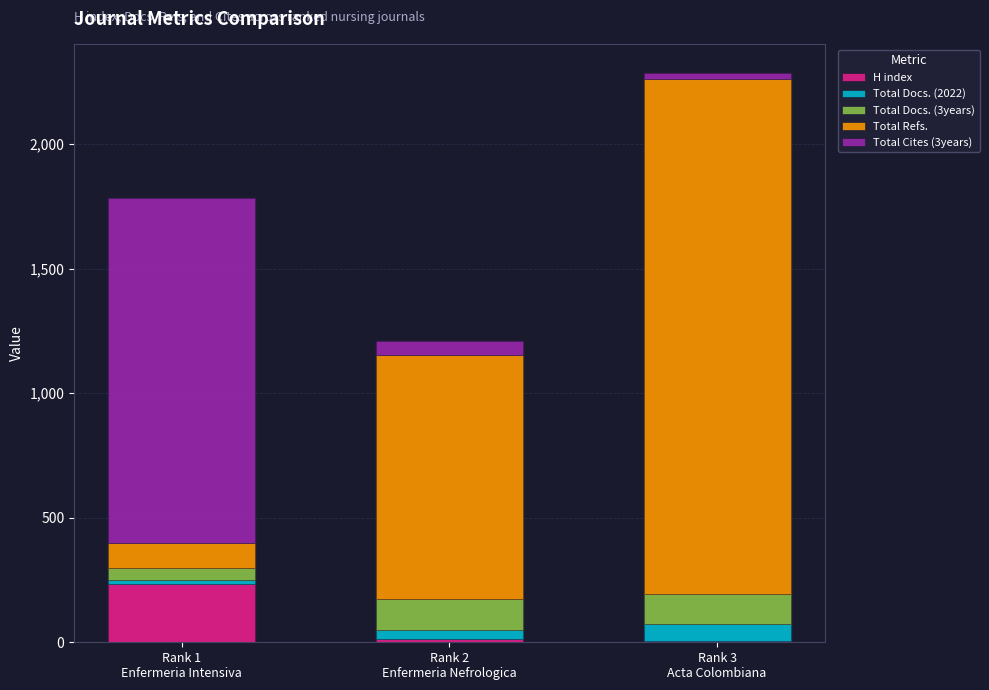

What is the sum of all H index values?

250